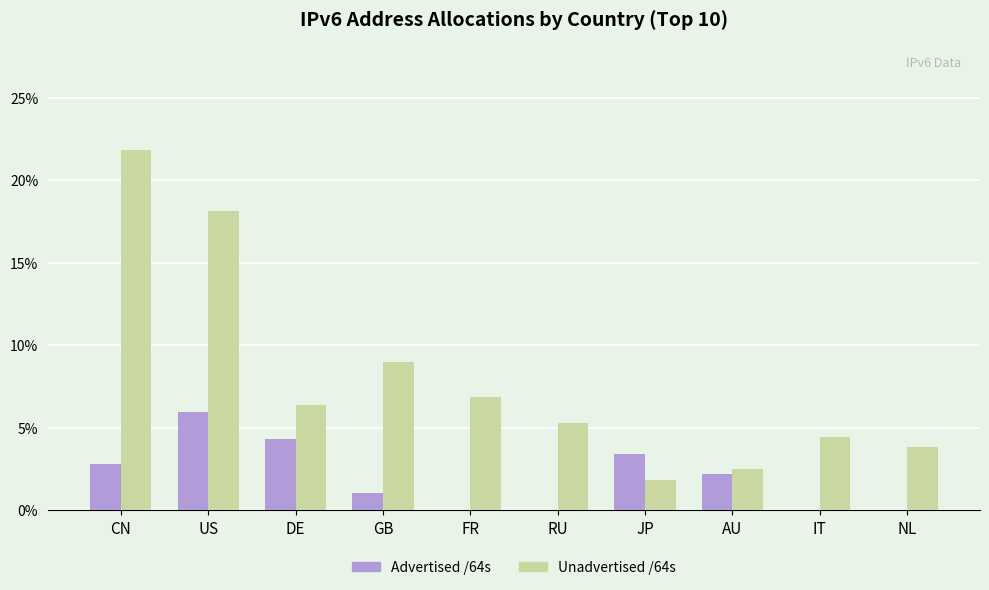

Count the number of categories in the chart.

10